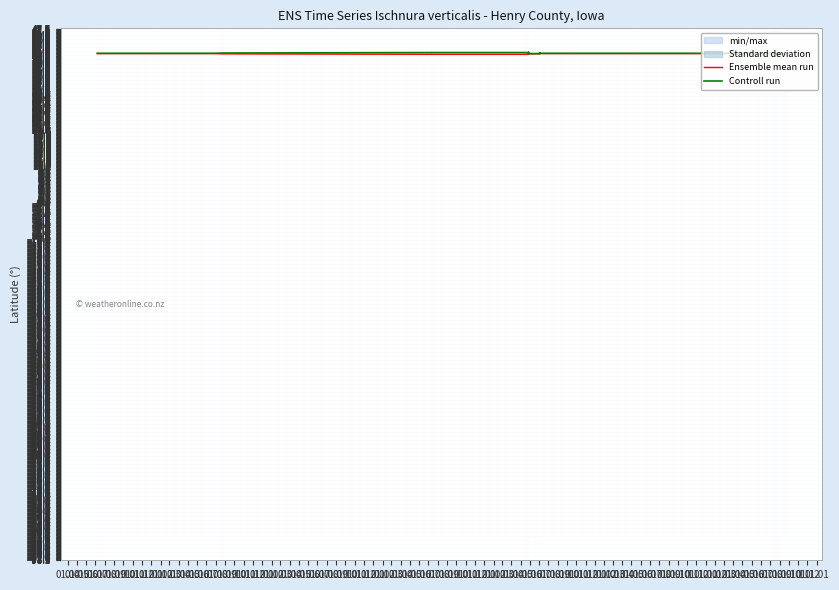

How many lines are shown in the chart?

2